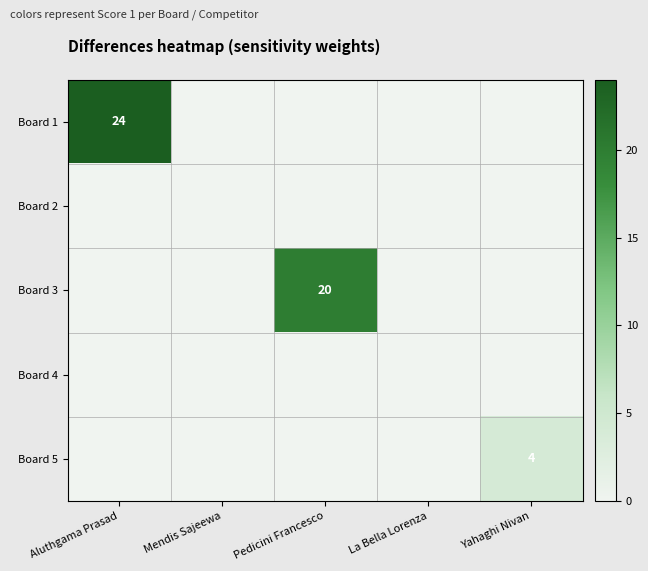

Is it true that Board 5 equals 2 at Yahaghi Nivan?

False